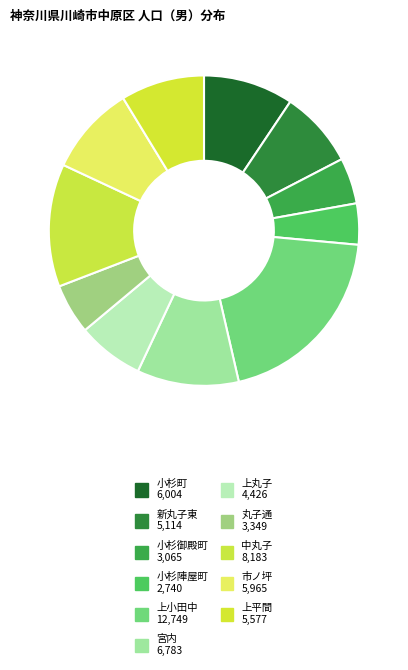

Which slice is the largest?

上小田中